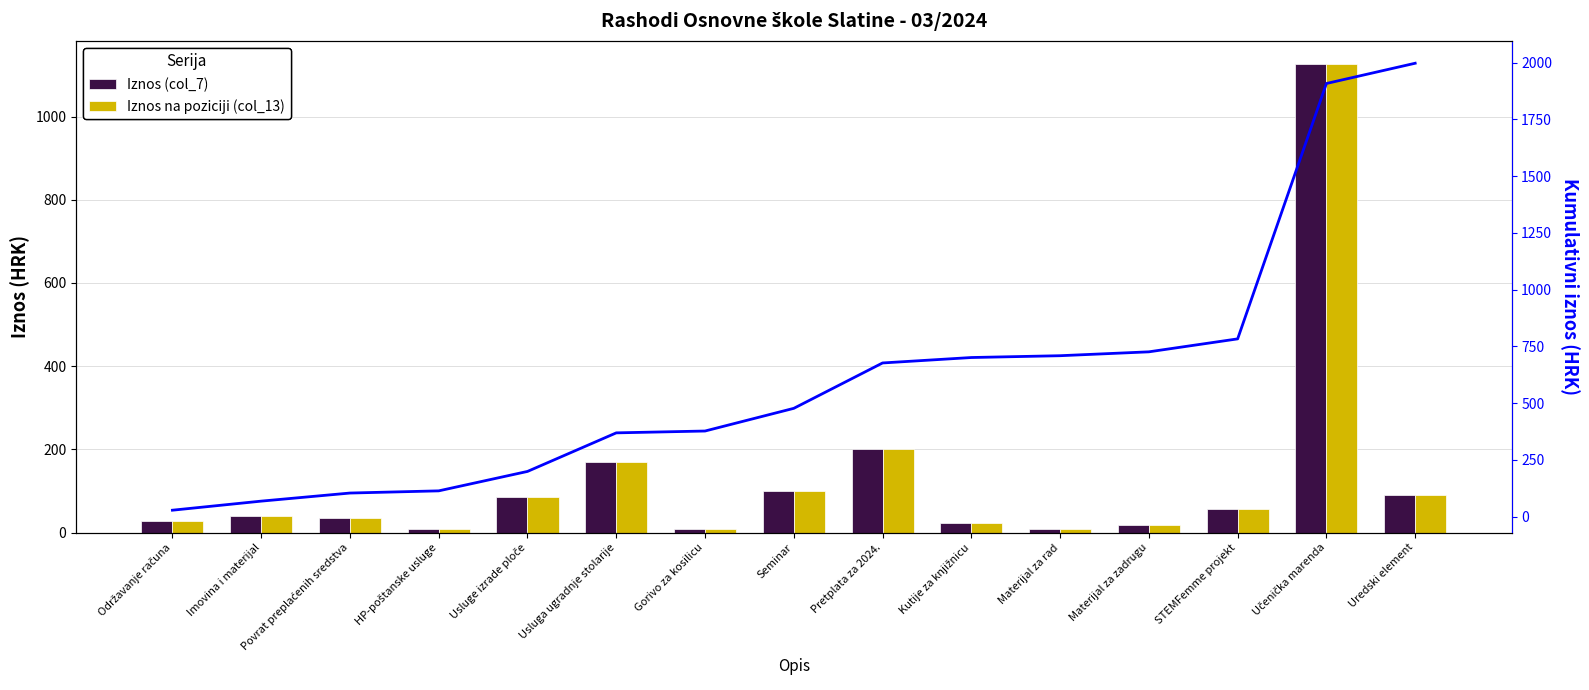

What is the label of the 3rd bar from the left?

Povrat preplaćenih sredstva